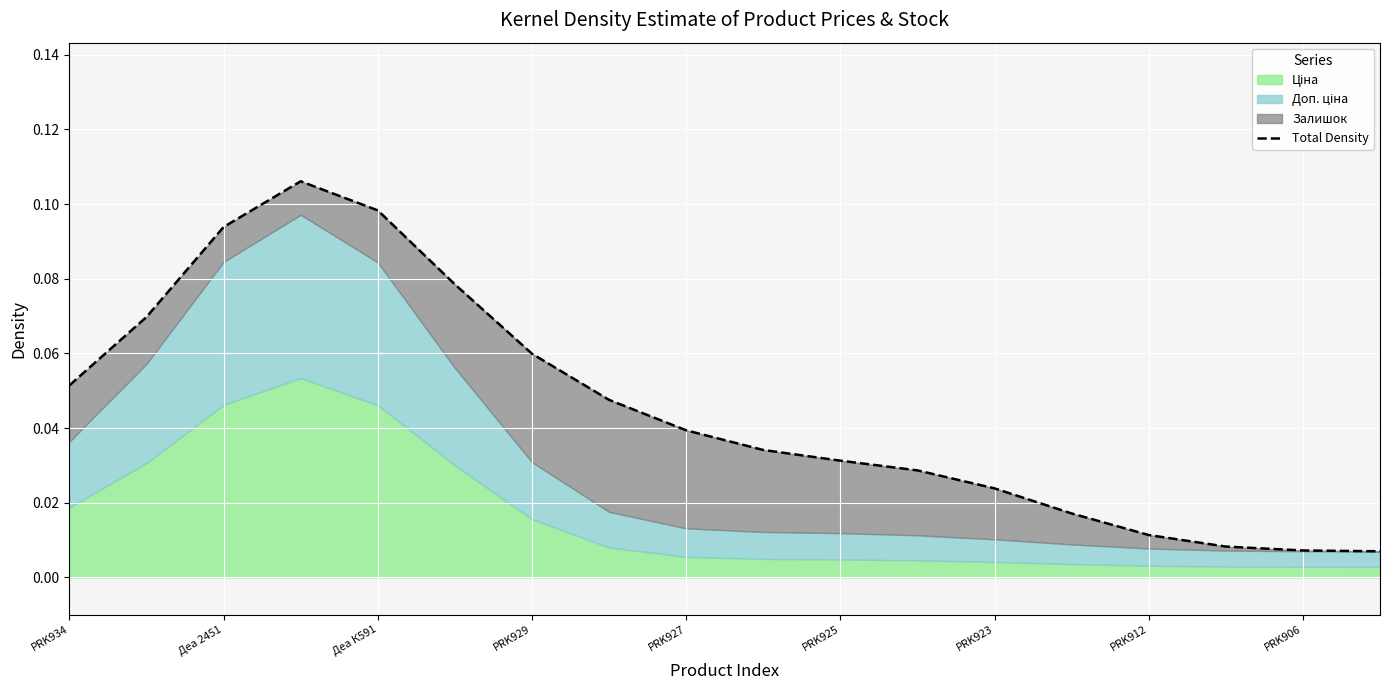

How many interior local peaks (higher than both neighbors) does the data have?

1